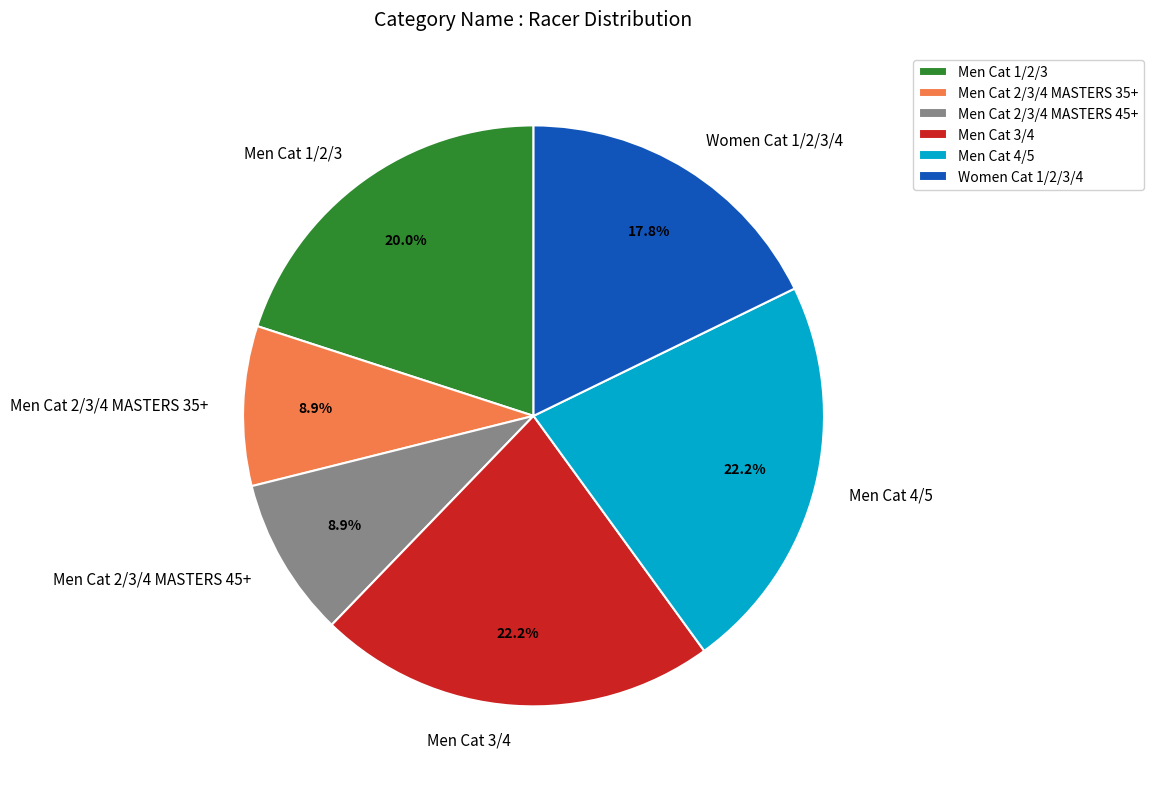

To the nearest percent, what portion does Men Cat 4/5 represent?

22%